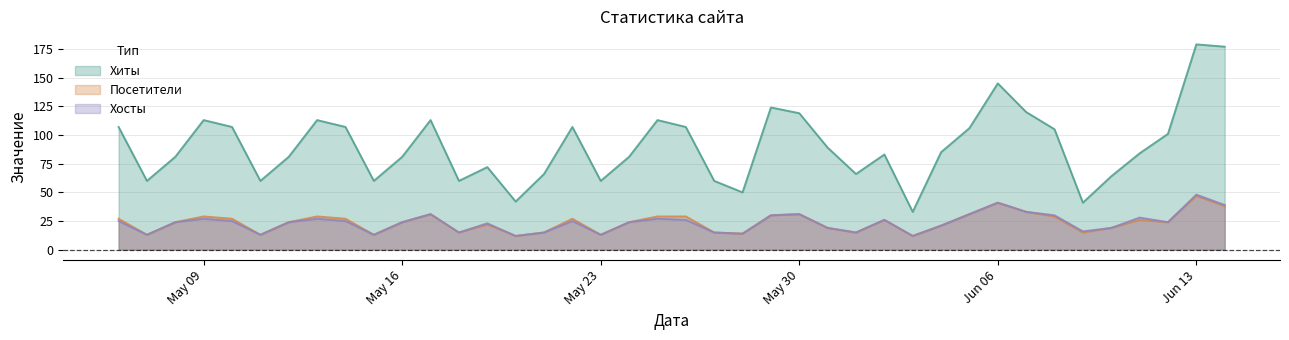

Reading left to right, what are all the values shown in this chart?

Хиты: 2017-06-14=177	2017-06-13=179	2017-06-12=101	2017-06-11=84	2017-06-10=64	2017-06-09=41	2017-06-08=105	2017-06-07=120	2017-06-06=145	2017-06-05=106	2017-06-04=85	2017-06-03=33	2017-06-02=83	2017-06-01=66	2017-05-31=89	2017-05-30=119	2017-05-29=124	2017-05-28=50	2017-05-27=60	2017-05-26=107	2017-05-25=113	2017-05-24=81	2017-05-23=60	2017-05-22=107	2017-05-21=66	2017-05-20=42	2017-05-19=72	2017-05-18=60	2017-05-17=113	2017-05-16=81	2017-05-15=60	2017-05-14=107	2017-05-13=113	2017-05-12=81	2017-05-11=60	2017-05-10=107	2017-05-09=113	2017-05-08=81	2017-05-07=60	2017-05-06=107
Посетители: 2017-06-14=38	2017-06-13=47	2017-06-12=24	2017-06-11=26	2017-06-10=19	2017-06-09=15	2017-06-08=29	2017-06-07=33	2017-06-06=41	2017-06-05=31	2017-06-04=21	2017-06-03=12	2017-06-02=26	2017-06-01=15	2017-05-31=19	2017-05-30=31	2017-05-29=30	2017-05-28=14	2017-05-27=15	2017-05-26=29	2017-05-25=29	2017-05-24=24	2017-05-23=13	2017-05-22=27	2017-05-21=15	2017-05-20=12	2017-05-19=22	2017-05-18=15	2017-05-17=31	2017-05-16=24	2017-05-15=13	2017-05-14=27	2017-05-13=29	2017-05-12=24	2017-05-11=13	2017-05-10=27	2017-05-09=29	2017-05-08=24	2017-05-07=13	2017-05-06=27
Хосты: 2017-06-14=39	2017-06-13=48	2017-06-12=24	2017-06-11=28	2017-06-10=19	2017-06-09=16	2017-06-08=30	2017-06-07=33	2017-06-06=41	2017-06-05=31	2017-06-04=21	2017-06-03=12	2017-06-02=26	2017-06-01=15	2017-05-31=19	2017-05-30=31	2017-05-29=30	2017-05-28=14	2017-05-27=15	2017-05-26=26	2017-05-25=27	2017-05-24=24	2017-05-23=13	2017-05-22=25	2017-05-21=15	2017-05-20=12	2017-05-19=23	2017-05-18=15	2017-05-17=31	2017-05-16=24	2017-05-15=13	2017-05-14=25	2017-05-13=27	2017-05-12=24	2017-05-11=13	2017-05-10=25	2017-05-09=27	2017-05-08=24	2017-05-07=13	2017-05-06=25